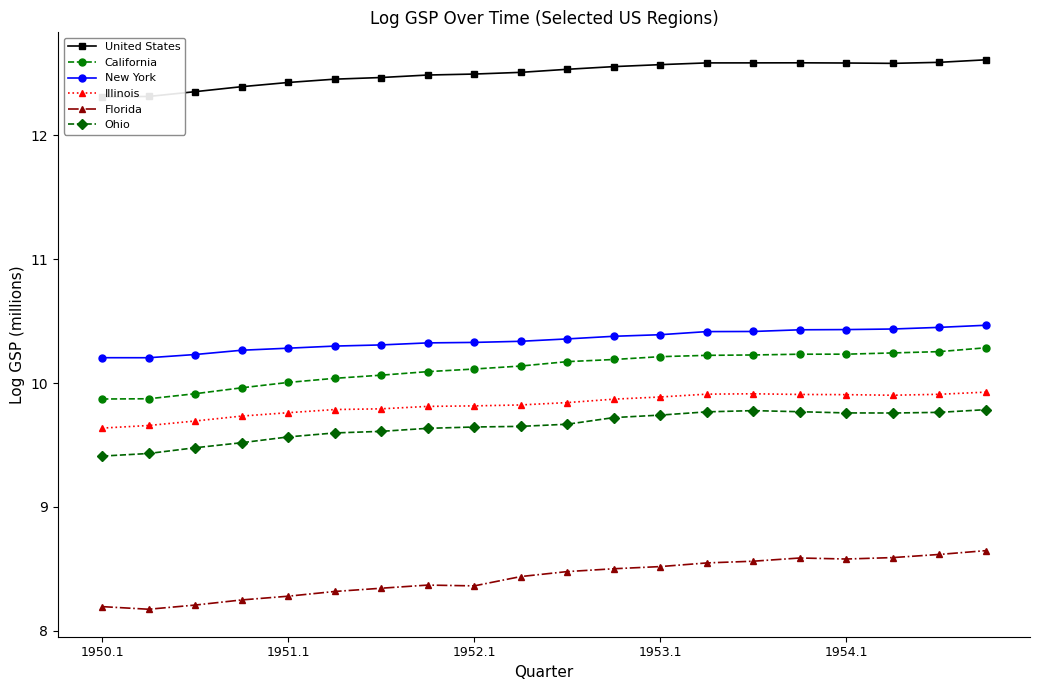

What is the minimum value shown in the chart?

8.2